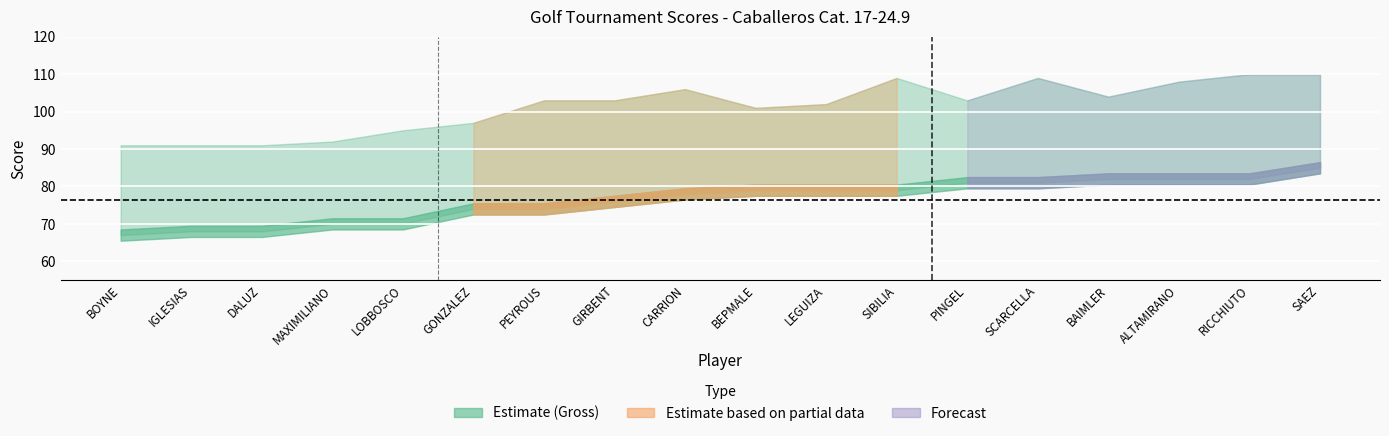

Reading left to right, what are all the values shown in this chart?

Gross Score: 91	91	91	92	95	97	103	103	106	101	102	109	103	109	104	108	110	110
Net Score: 67	68	68	70	70	74	74	76	78	79	79	79	81	81	82	82	82	85